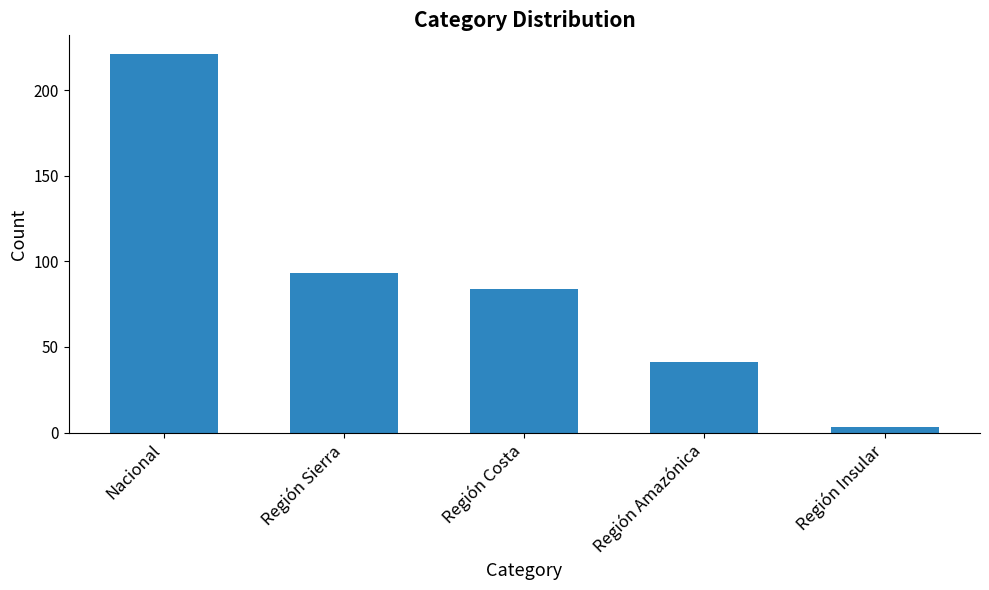

What is the approximate value at Región Costa?

84